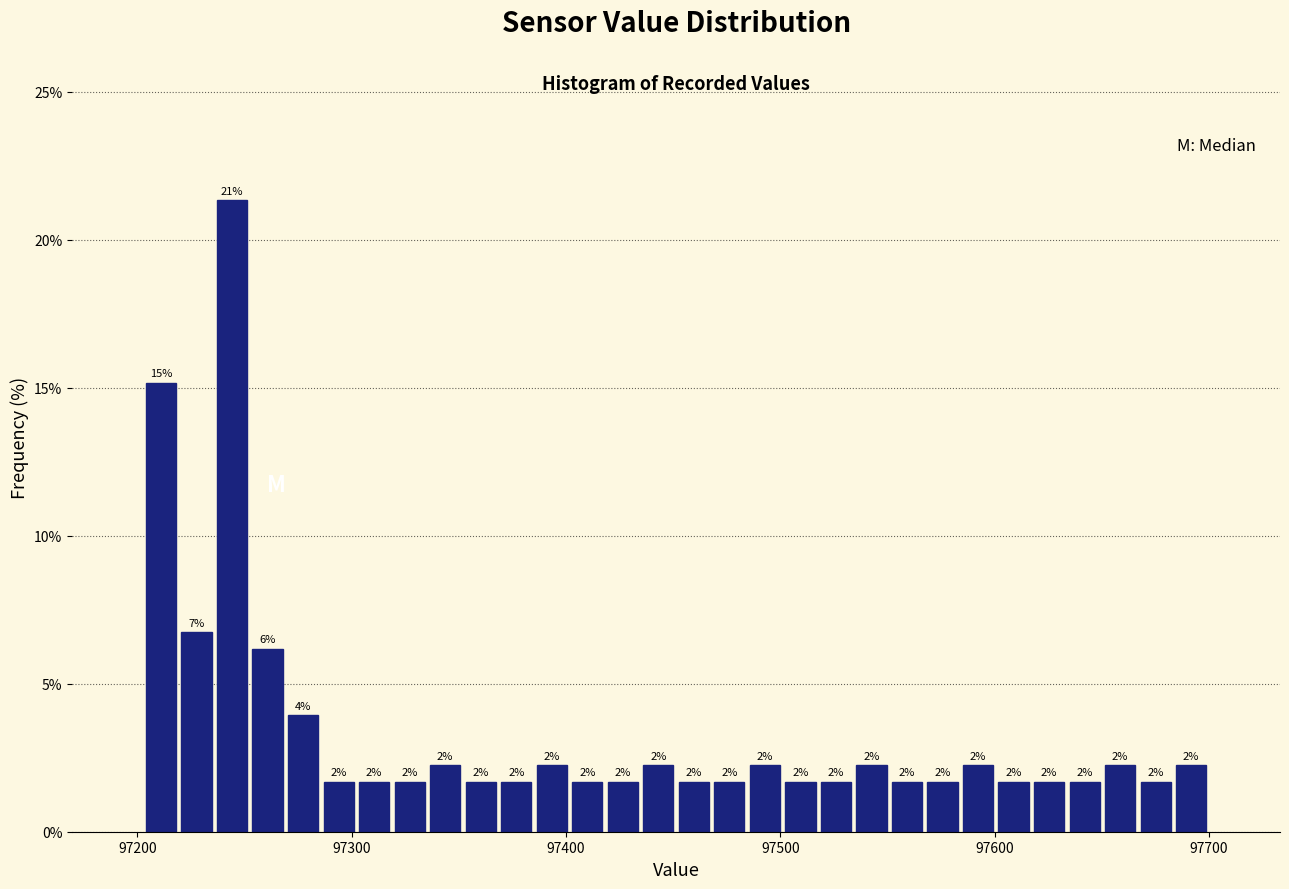

Around what value on the x-axis is the tallest bar? Give the approximate position of its centre, as read against the axis.

97240